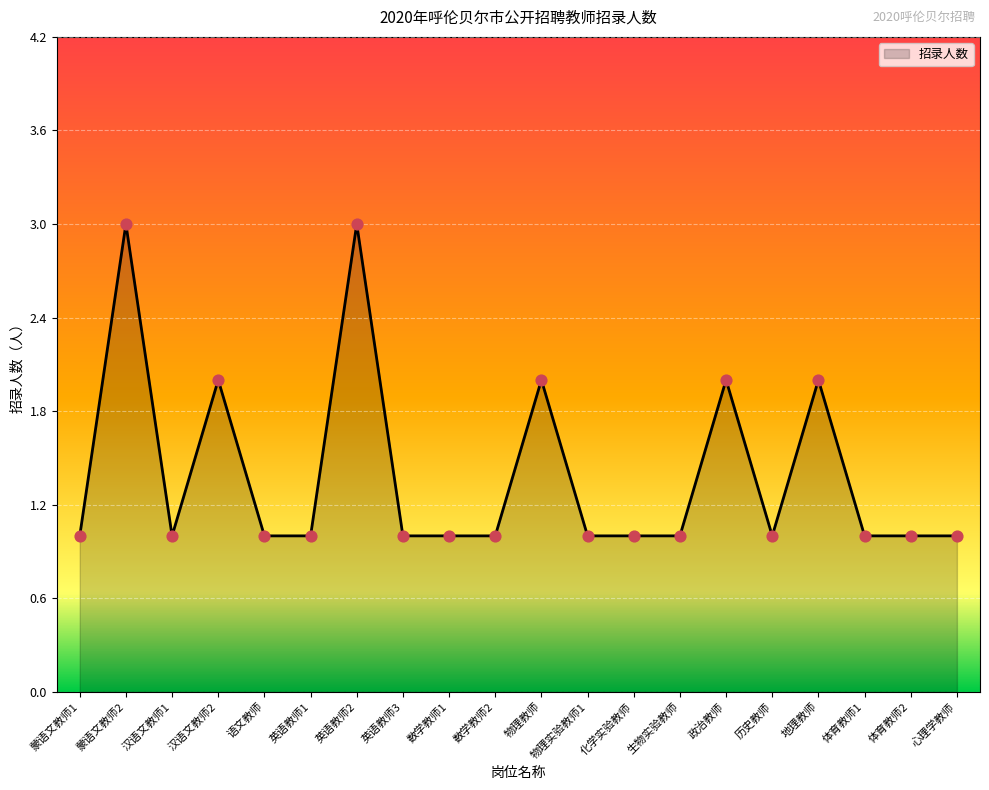

What is the change in value from 汉语文教师2 to 英语教师3?

-1